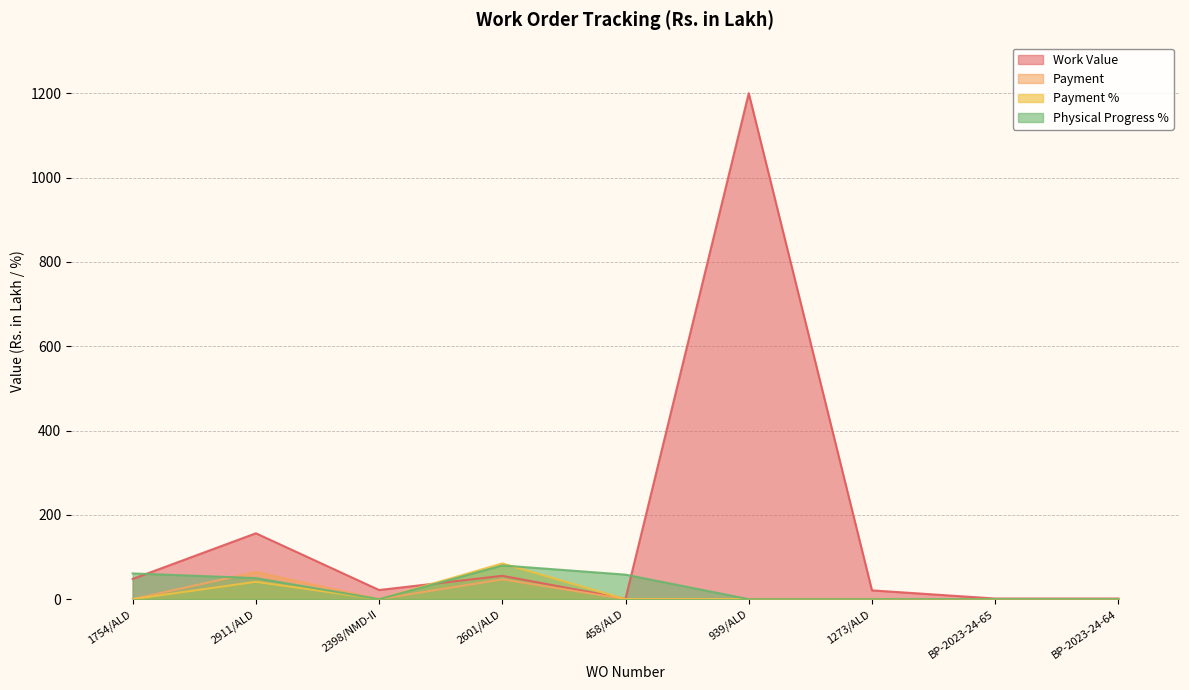

Reading right to left, extract all data points from this chart.

Work Value: 1.5	1.5	20.8	1200.0	1.0	55.4	21.7	156.2	48.0
Payment: 0.0	0.0	0.0	0.0	0.0	46.9	0.0	64.4	0.0
Payment %: 0.0	0.0	0.0	0.0	0.0	84.7	0.0	41.2	0.0
Physical Progress %: 0.0	0.0	0.0	0.0	58.1	80.0	0.0	50.0	61.0